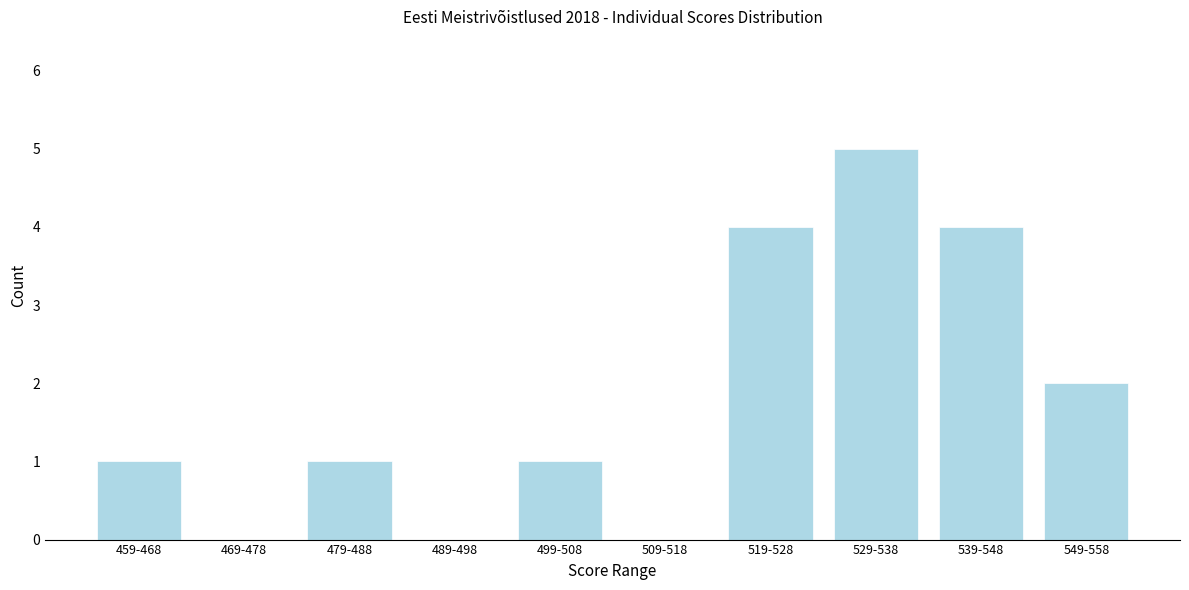

Reading right to left, transcribe all the data shown in this chart.

549-558=2	539-548=4	529-538=5	519-528=4	509-518=0	499-508=1	489-498=0	479-488=1	469-478=0	459-468=1